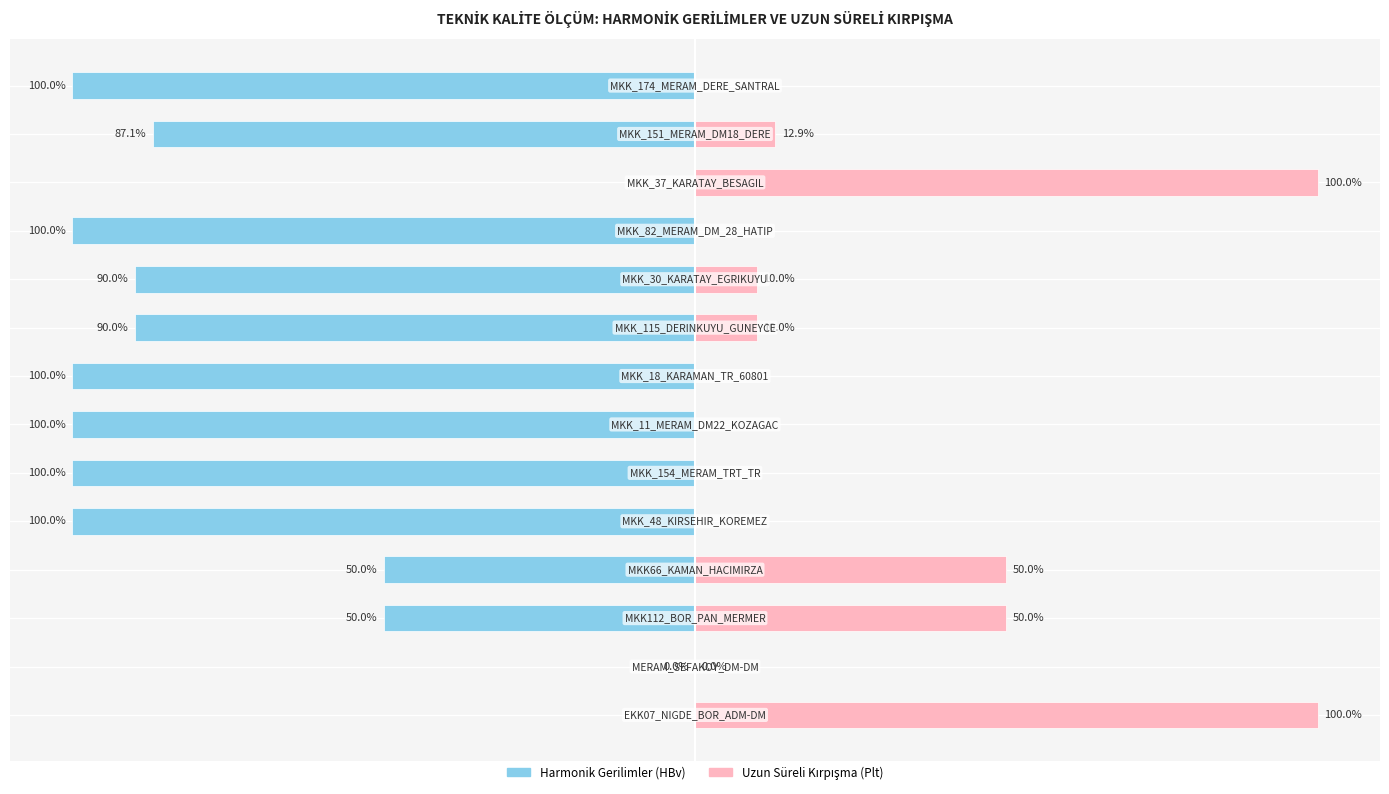

How many values in Uzun Süreli Kırpışma (Plt) are above zero?

7